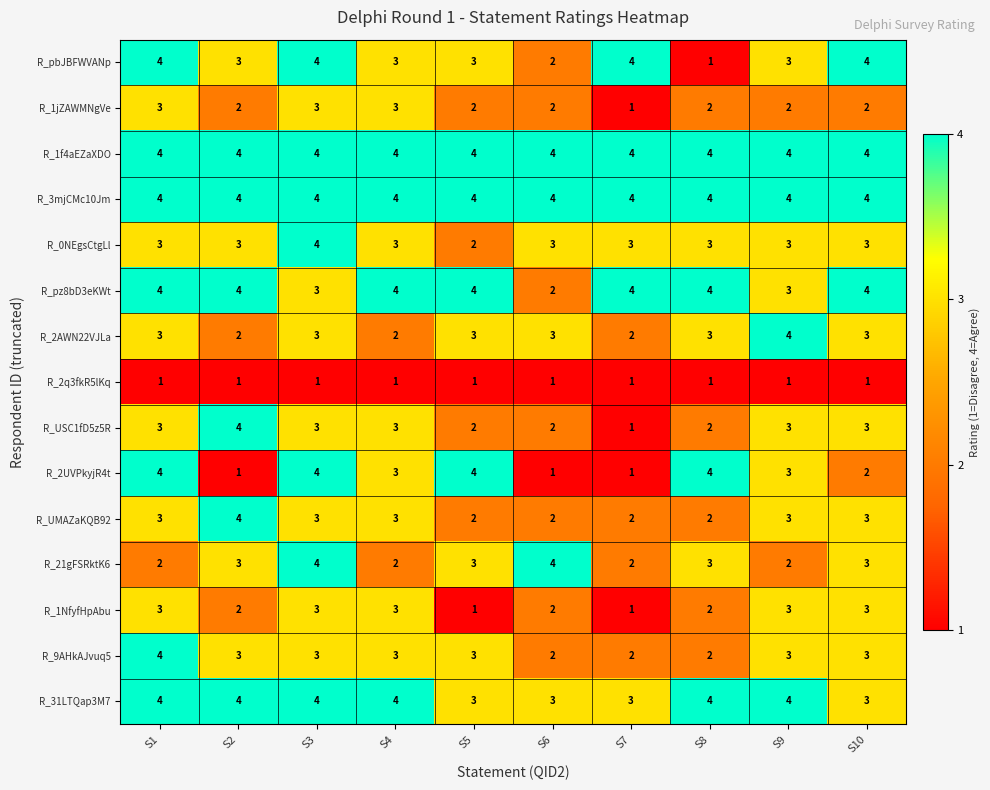

Which category has the lowest value in the R_0NEgsCtgLl series?

S5